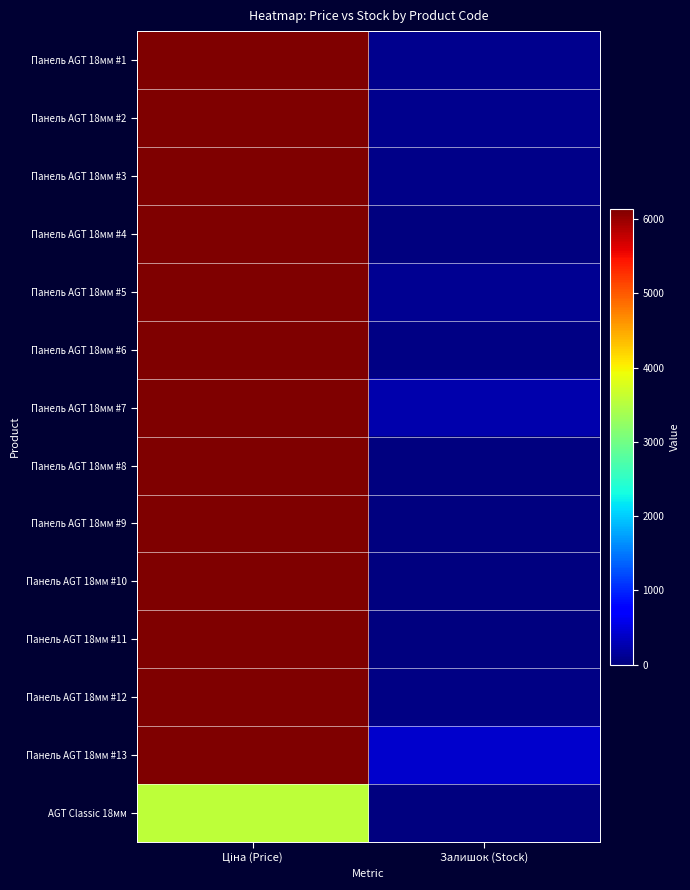

Reading left to right, transcribe all the data shown in this chart.

Панель AGT 18мм #1: Ціна (Price)=6143.2	Залишок (Stock)=83.0
Панель AGT 18мм #2: Ціна (Price)=6143.2	Залишок (Stock)=81.0
Панель AGT 18мм #3: Ціна (Price)=6143.2	Залишок (Stock)=50.0
Панель AGT 18мм #4: Ціна (Price)=6143.2	Залишок (Stock)=0.0
Панель AGT 18мм #5: Ціна (Price)=6143.2	Залишок (Stock)=116.0
Панель AGT 18мм #6: Ціна (Price)=6143.2	Залишок (Stock)=26.0
Панель AGT 18мм #7: Ціна (Price)=6143.2	Залишок (Stock)=244.0
Панель AGT 18мм #8: Ціна (Price)=6143.2	Залишок (Stock)=21.0
Панель AGT 18мм #9: Ціна (Price)=6143.2	Залишок (Stock)=0.0
Панель AGT 18мм #10: Ціна (Price)=6143.2	Залишок (Stock)=0.0
Панель AGT 18мм #11: Ціна (Price)=6143.2	Залишок (Stock)=16.0
Панель AGT 18мм #12: Ціна (Price)=6143.2	Залишок (Stock)=47.0
Панель AGT 18мм #13: Ціна (Price)=6143.2	Залишок (Stock)=427.0
AGT Classic 18мм: Ціна (Price)=3569.6	Залишок (Stock)=2.0